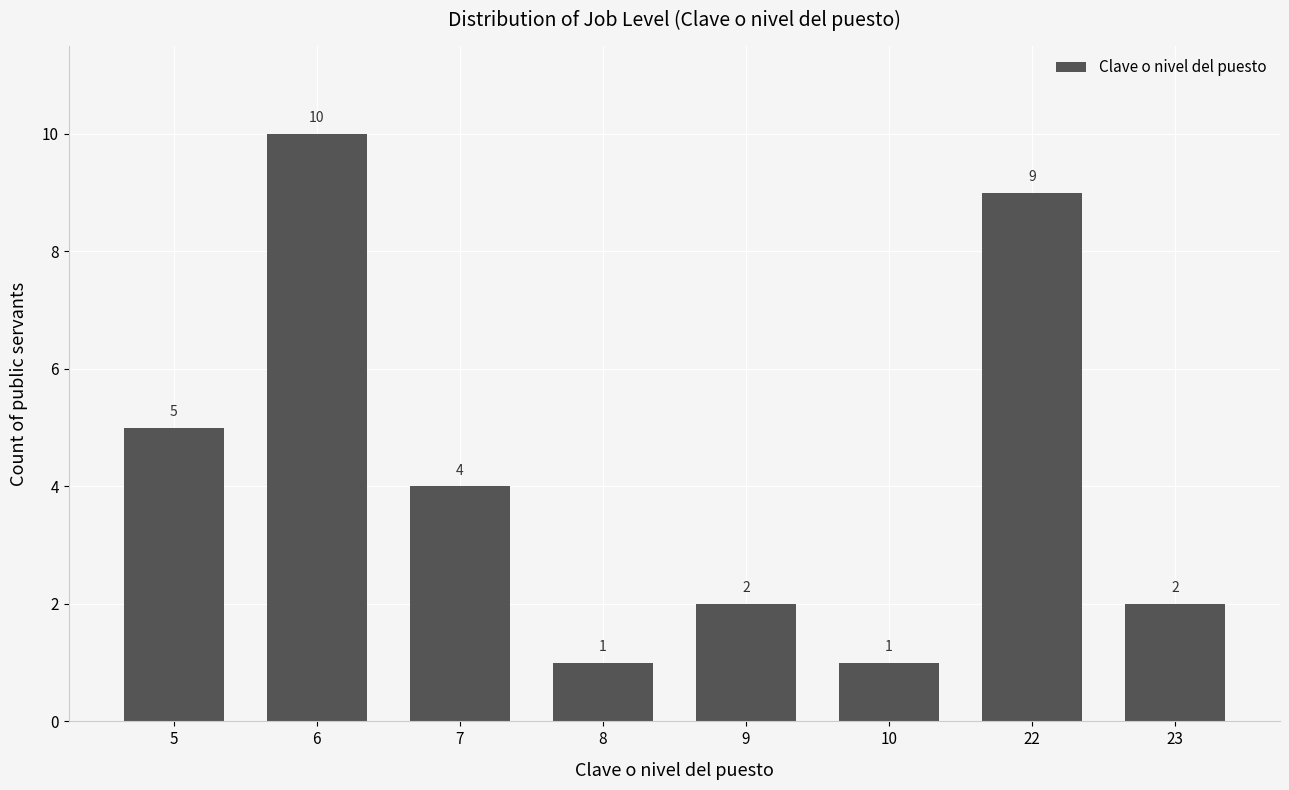

Reading left to right, transcribe all the data shown in this chart.

5	10	4	1	2	1	9	2